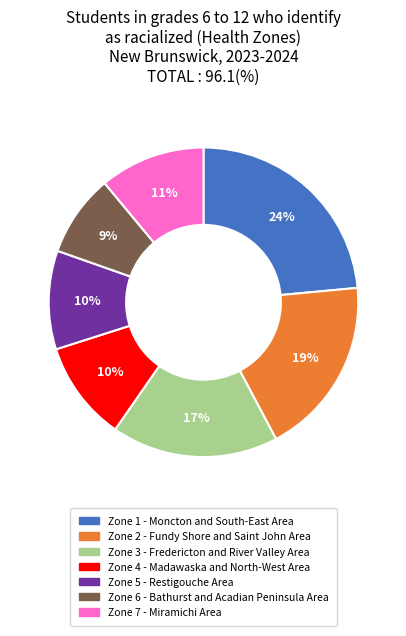

Does Zone 4 - Madawaska and North-West Area account for over 50% of the chart?

No